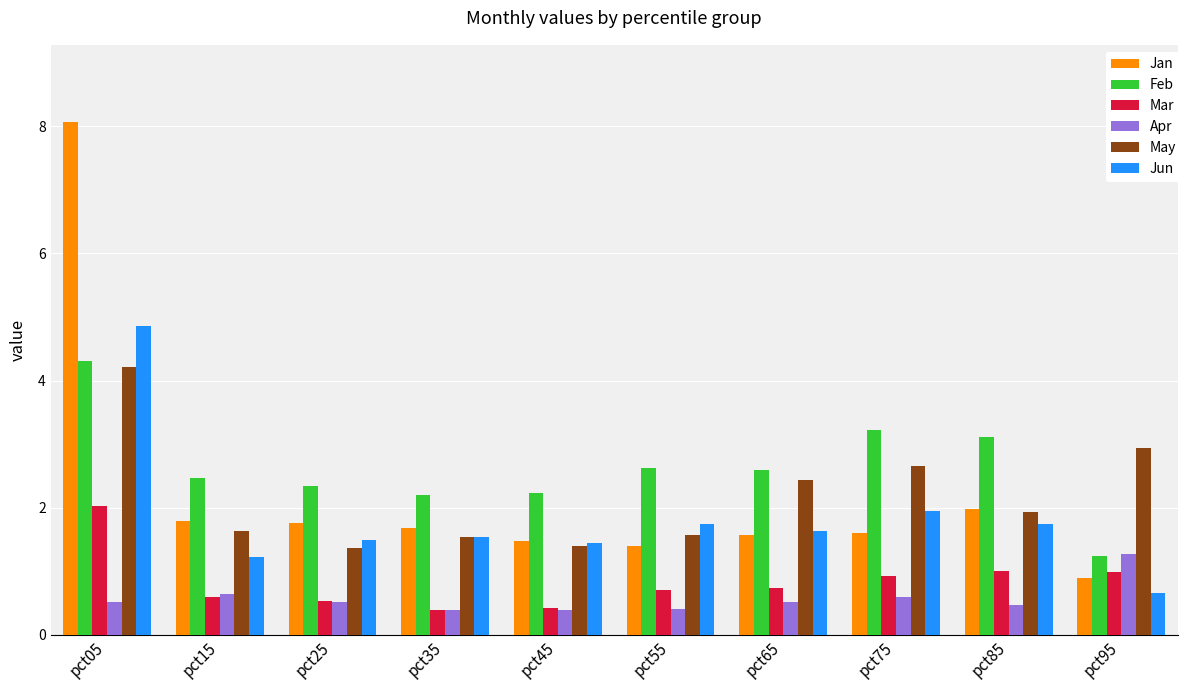

At how many categories does at least one series exceed 1?

10